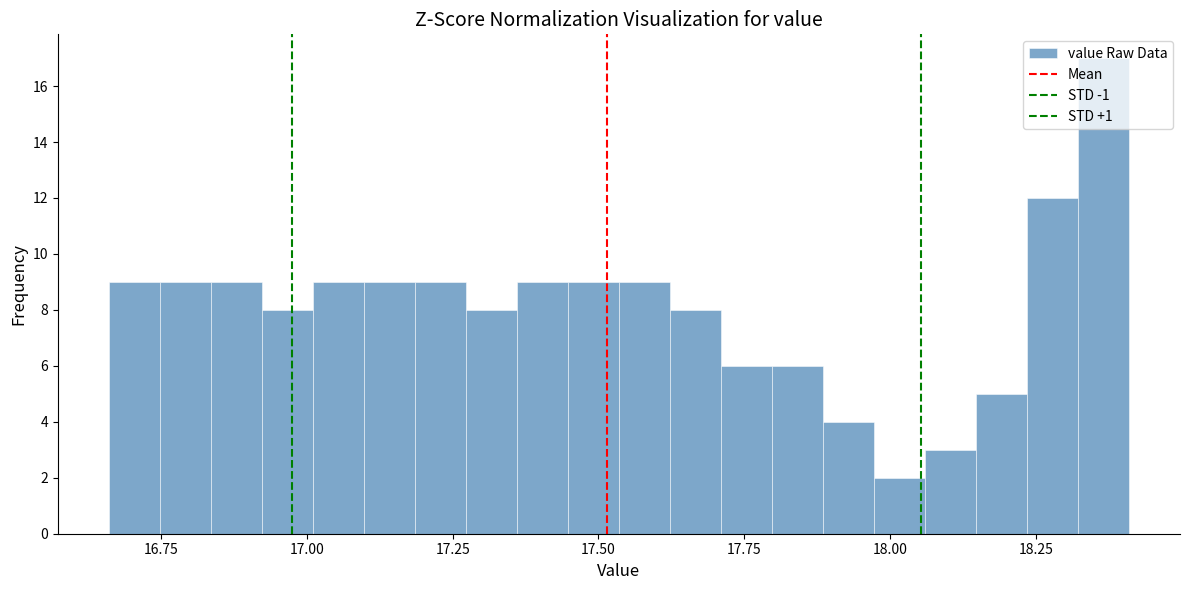

Around what value on the x-axis is the tallest bar? Give the approximate position of its centre, as read against the axis.

18.35